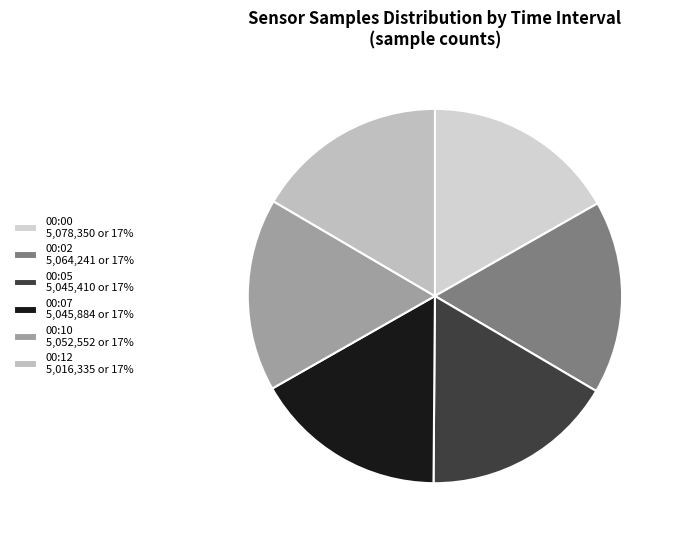

Count the number of slices in the pie.

6